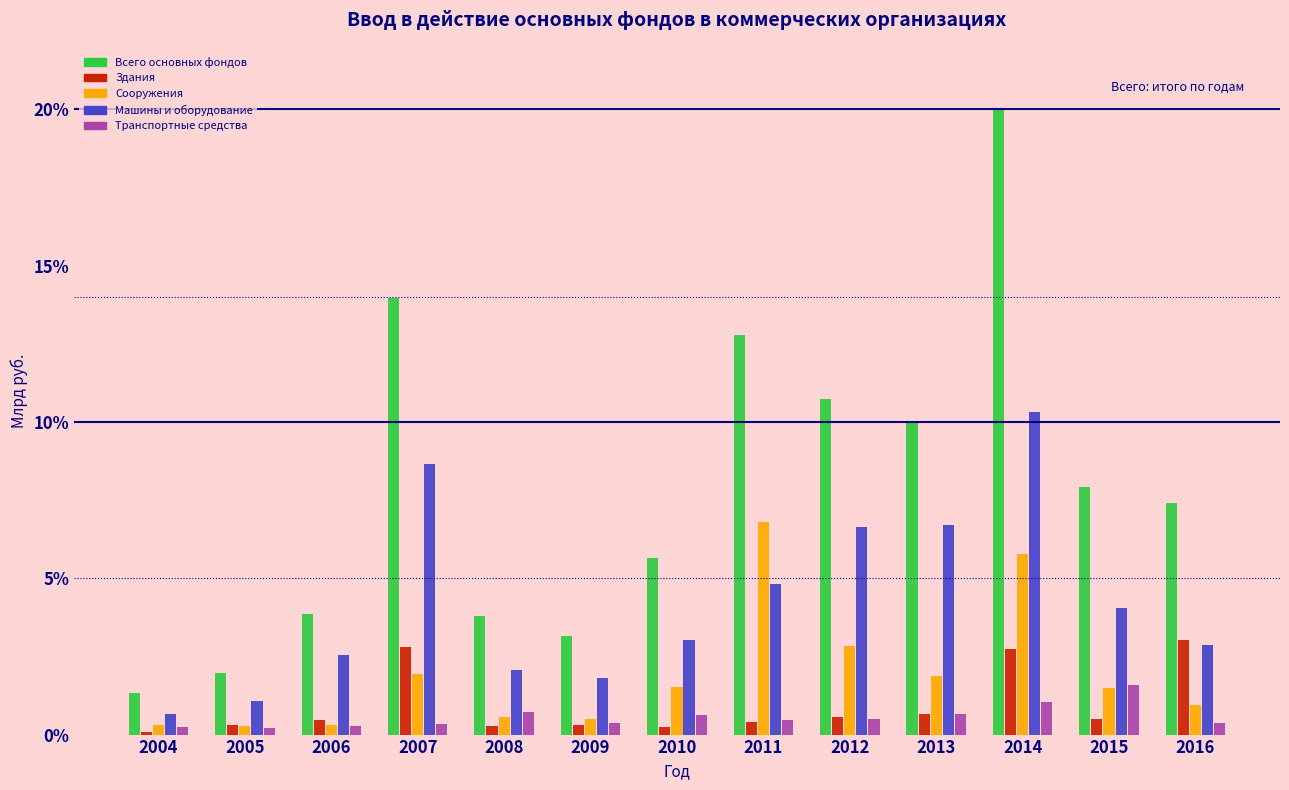

The Всего основных фондов series shows 7.4 at 2016. True or false?

True